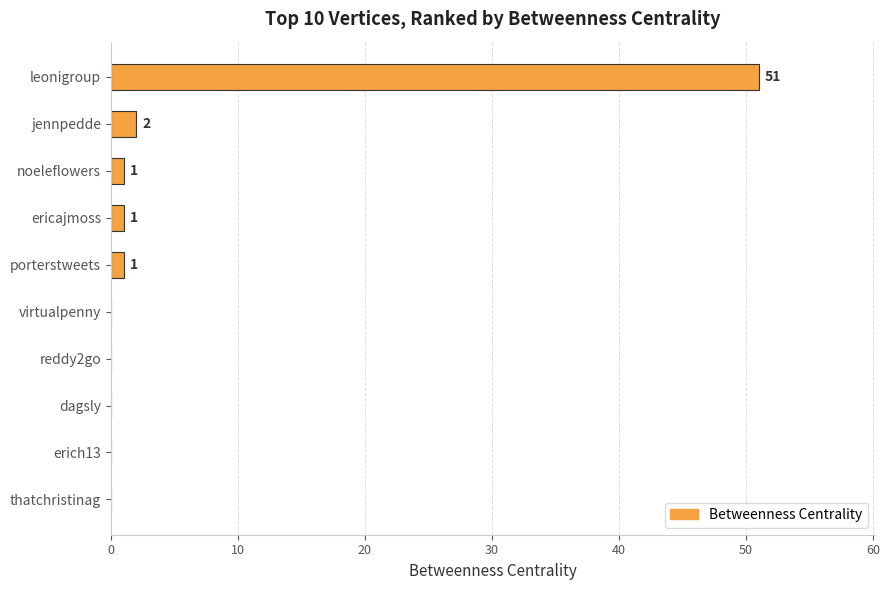

How many categories are shown in the chart?

10